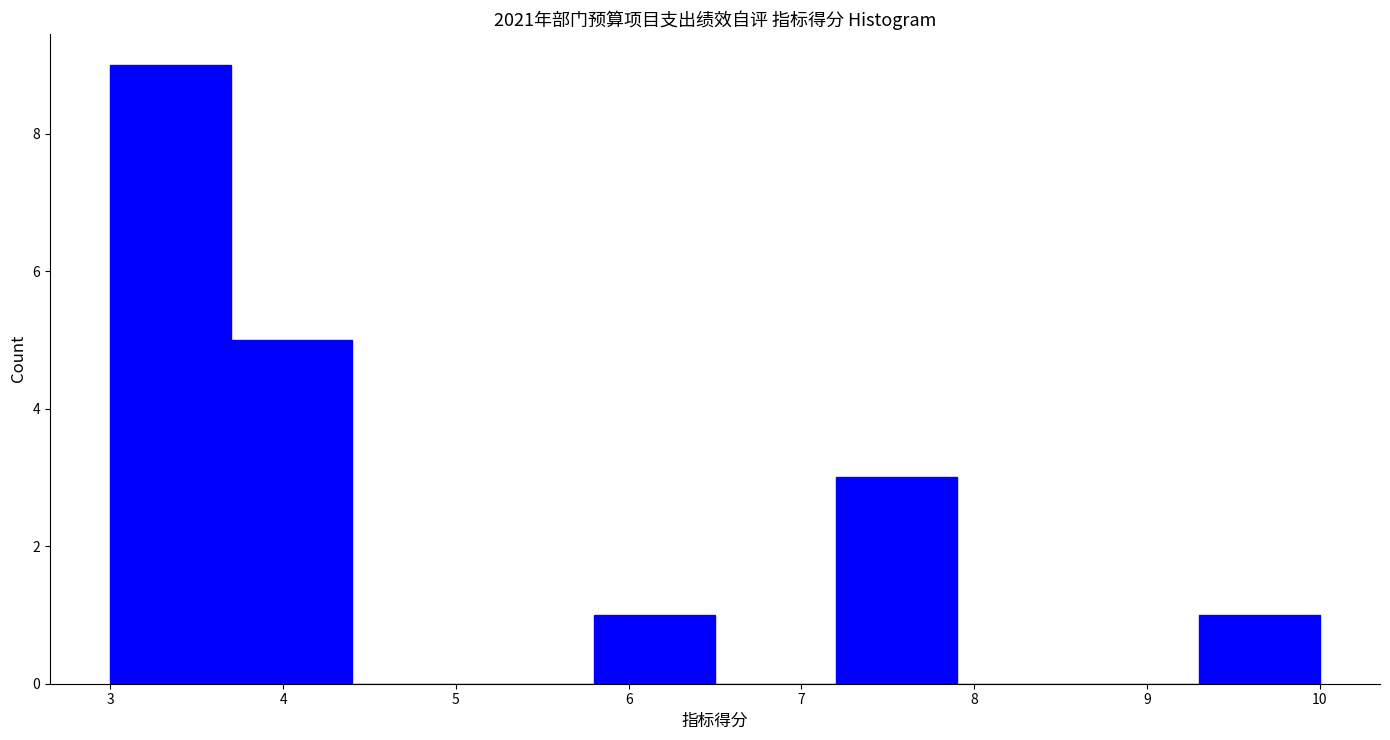

What is the height of the bar covering 9.3 to 10.0 on the x-axis? The values are not printed on the chart, so give them approximately, as read against the axis.

1